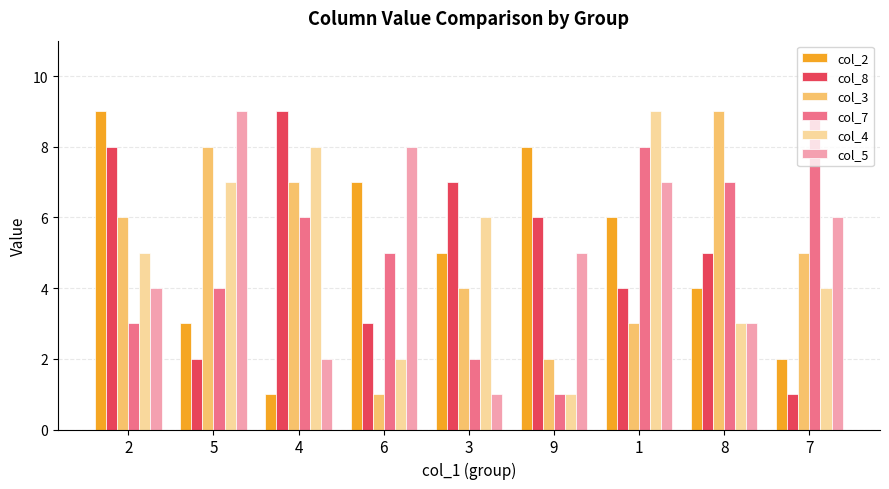

List the labels in order of col_7 value, largest first.

7, 1, 8, 4, 6, 5, 2, 3, 9